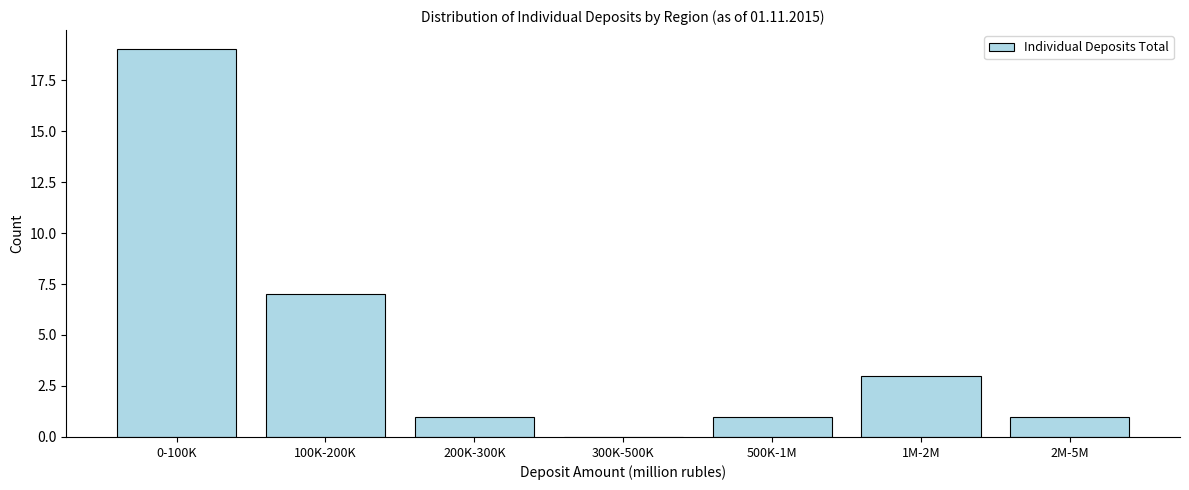

Reading left to right, list all the values displayed in this chart.

0-100K=19	100K-200K=7	200K-300K=1	300K-500K=0	500K-1M=1	1M-2M=3	2M-5M=1